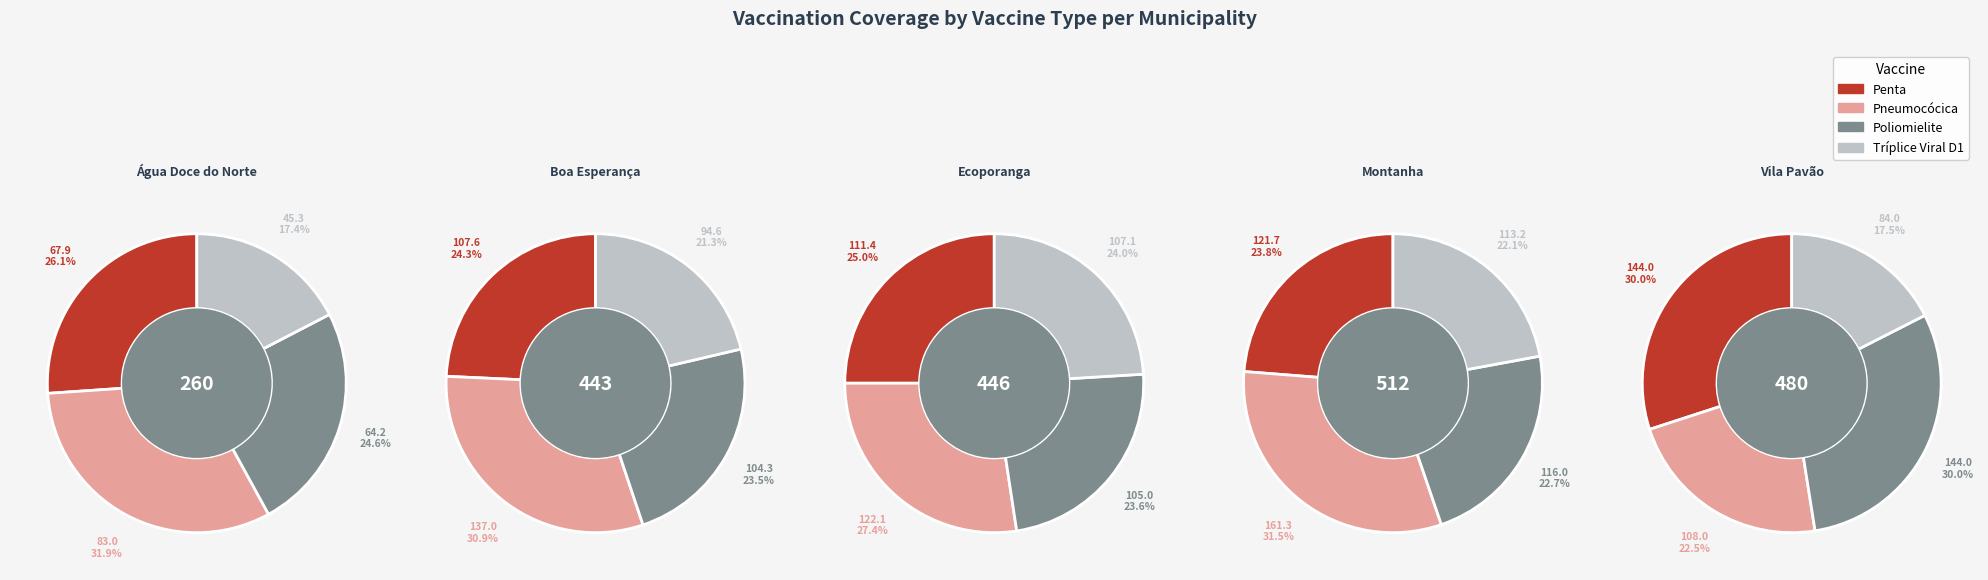

The Vila Pavão slice represents 23% of the pie. True or false?

False